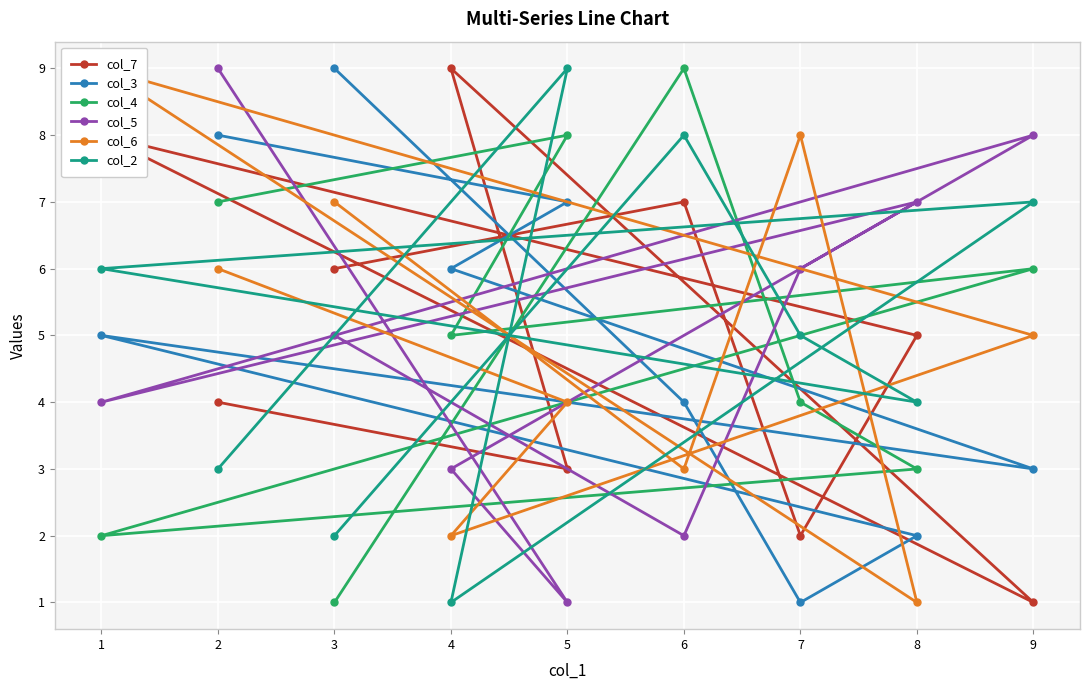

Rank the categories by col_6 value from highest to lowest.

1, 7, 3, 2, 9, 5, 6, 4, 8